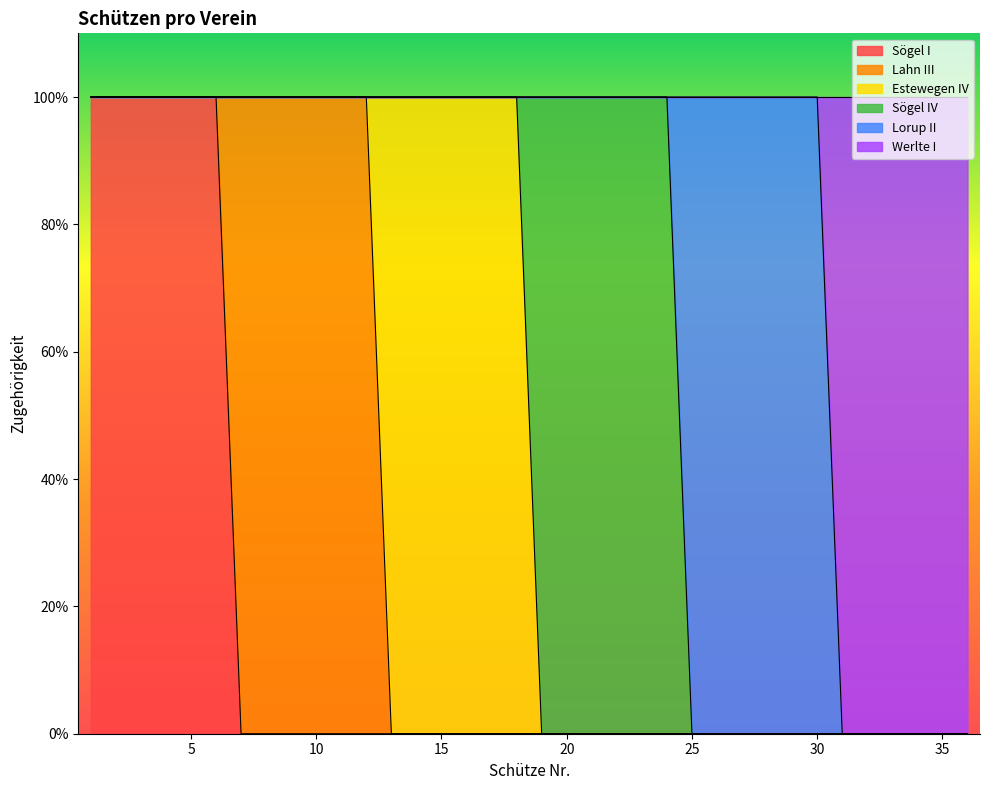

What is the sum of all Estewegen IV values?

6